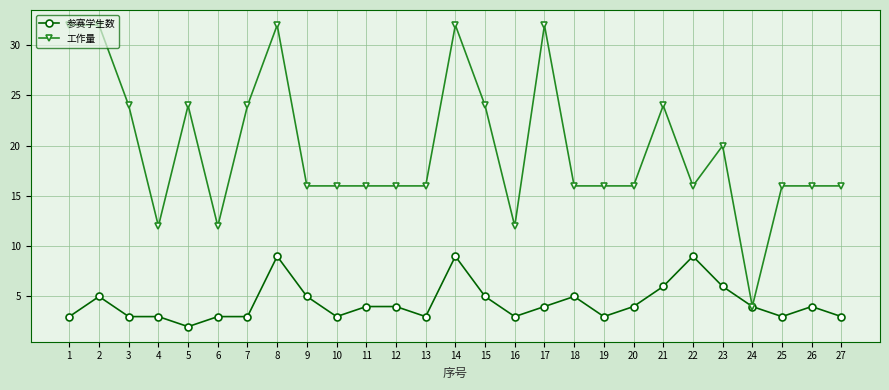

What is the value of the 参赛学生数 point at the 12th from the left?

4